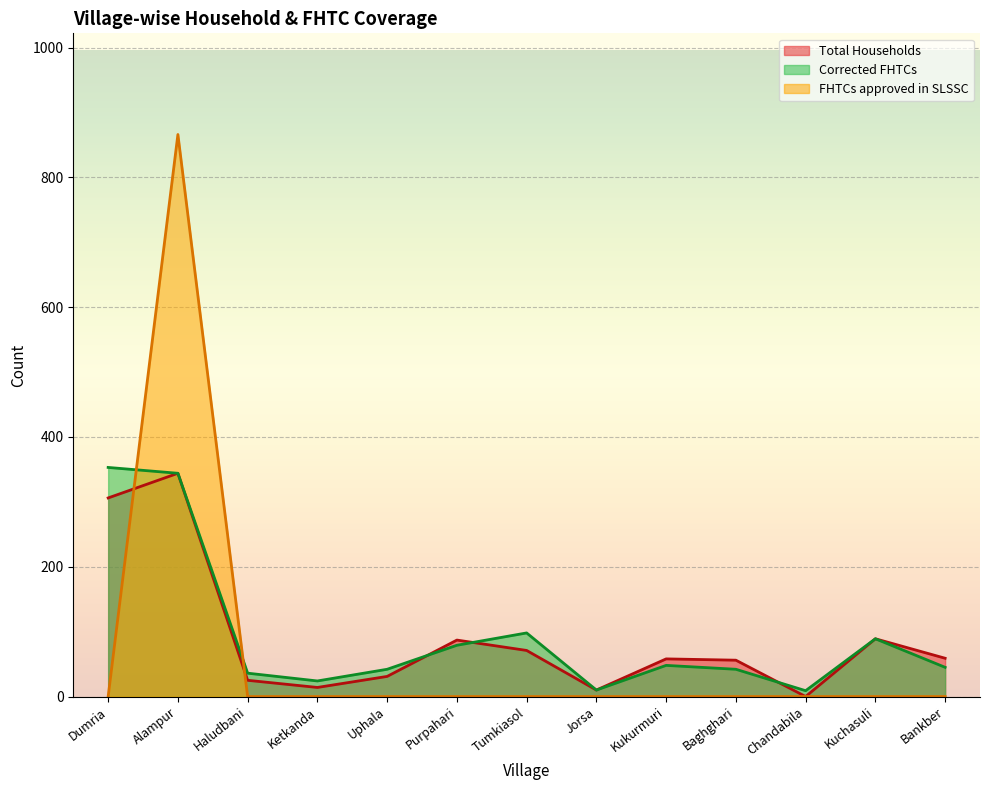

What is the label of the 4th point from the right?

Baghghari